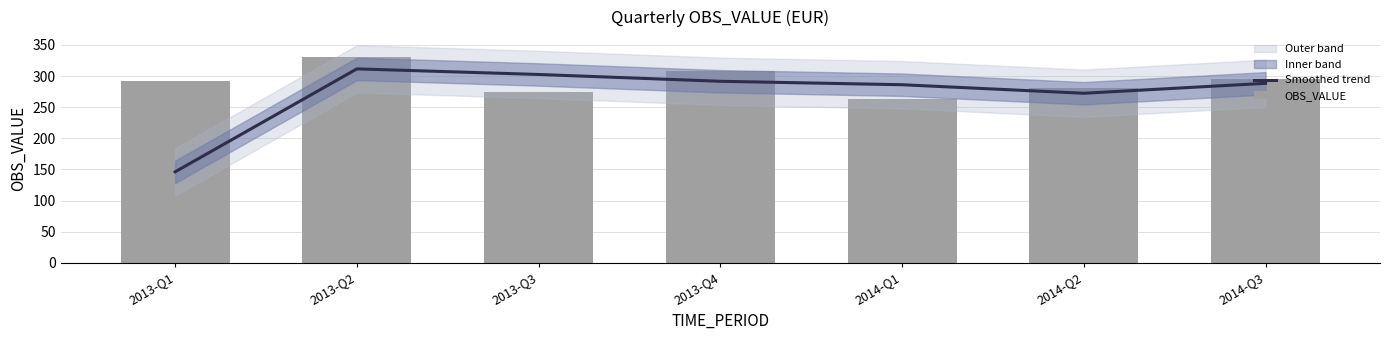

At which category does the chart reach its peak across all series?

2013-Q2